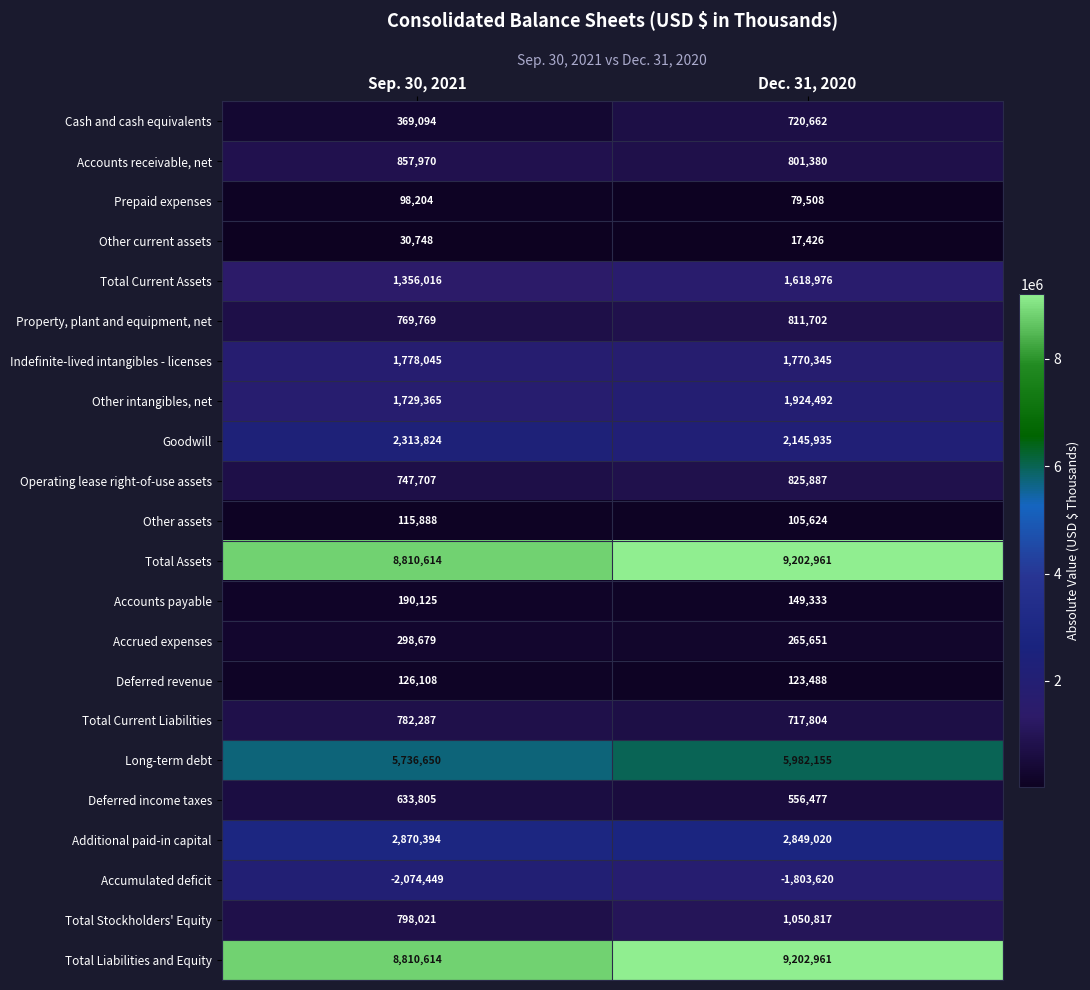

Which category has the highest value in the Total Current Liabilities series?

Sep. 30, 2021